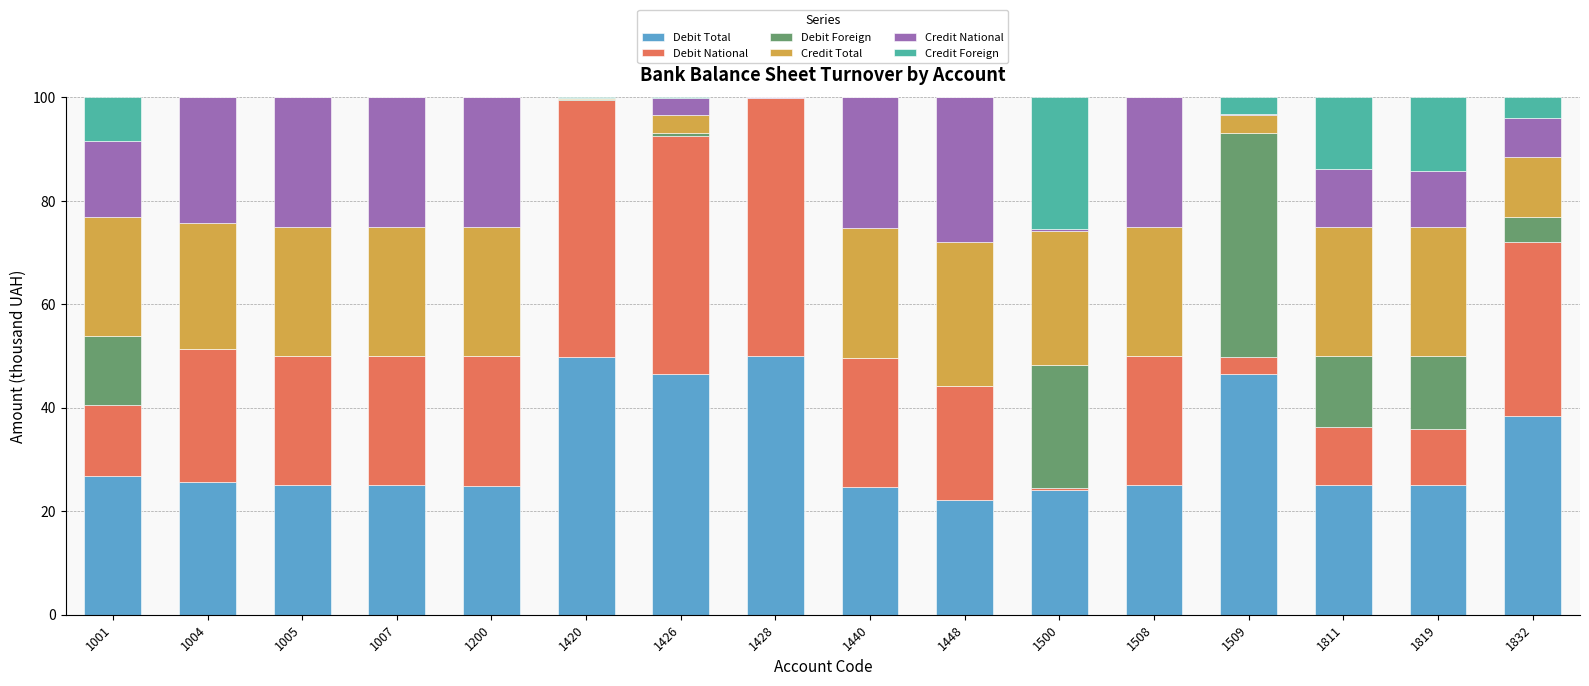

What is the sum of all Debit Total values?

504.9